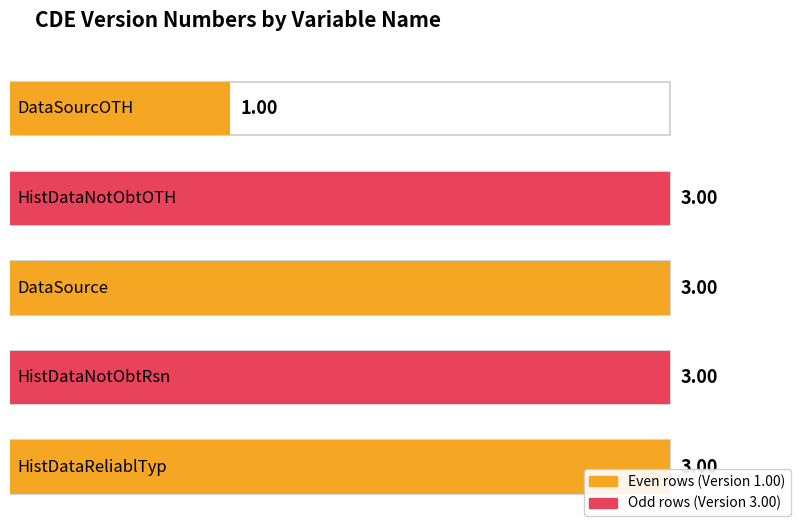

Does the chart contain stacked bars?

No